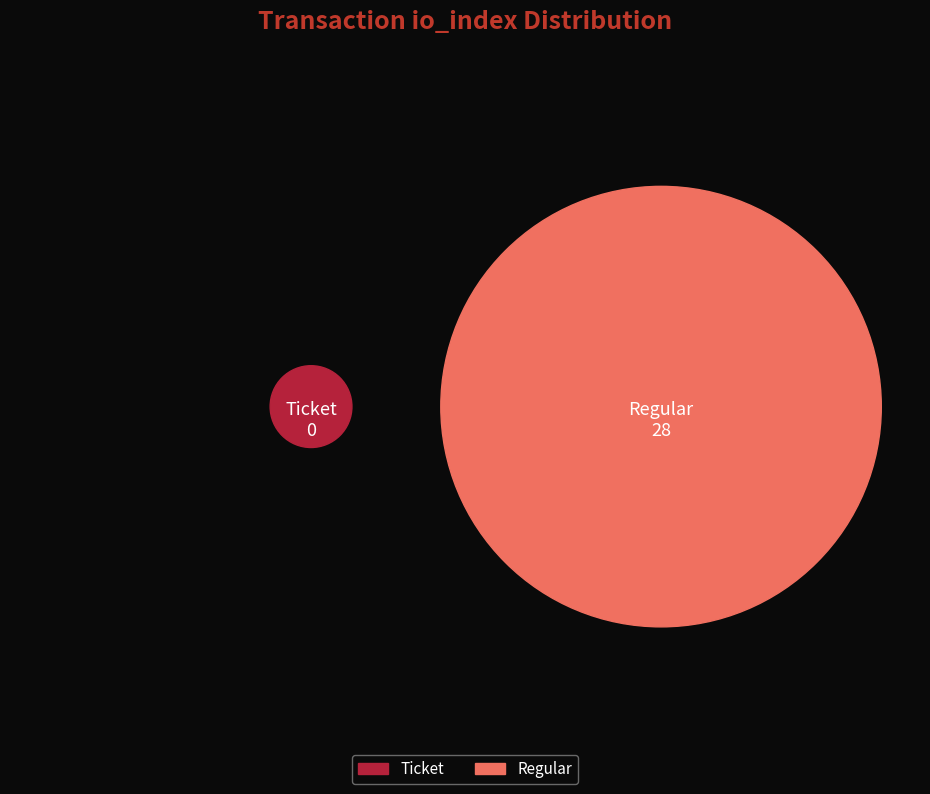

To the nearest percent, what is the average slice percentage?

50%